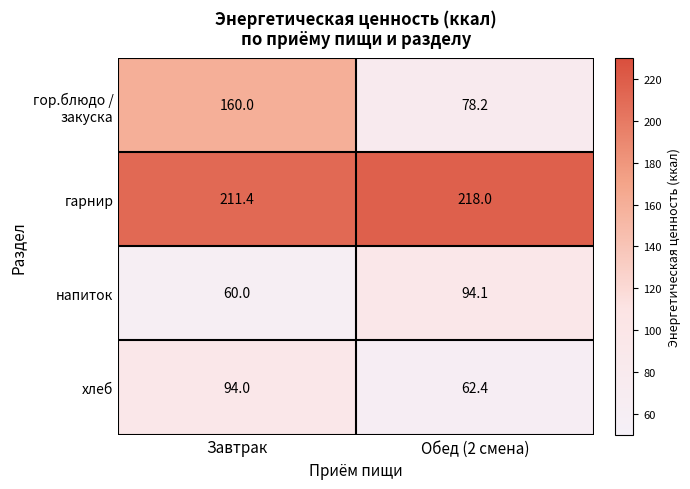

What is the difference between the гарнир values at Обед (2 смена) and Завтрак?

6.6